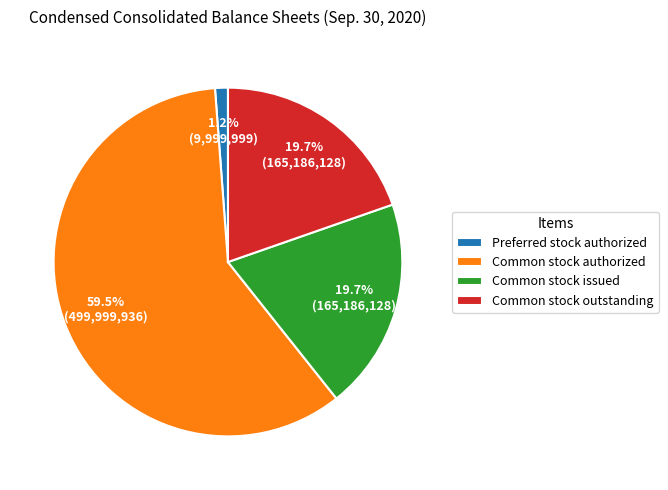

How many segments does this pie chart have?

4